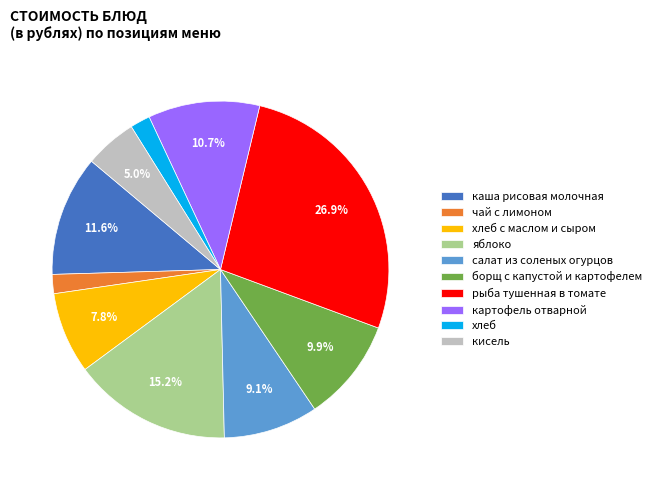

How many segments does this pie chart have?

10